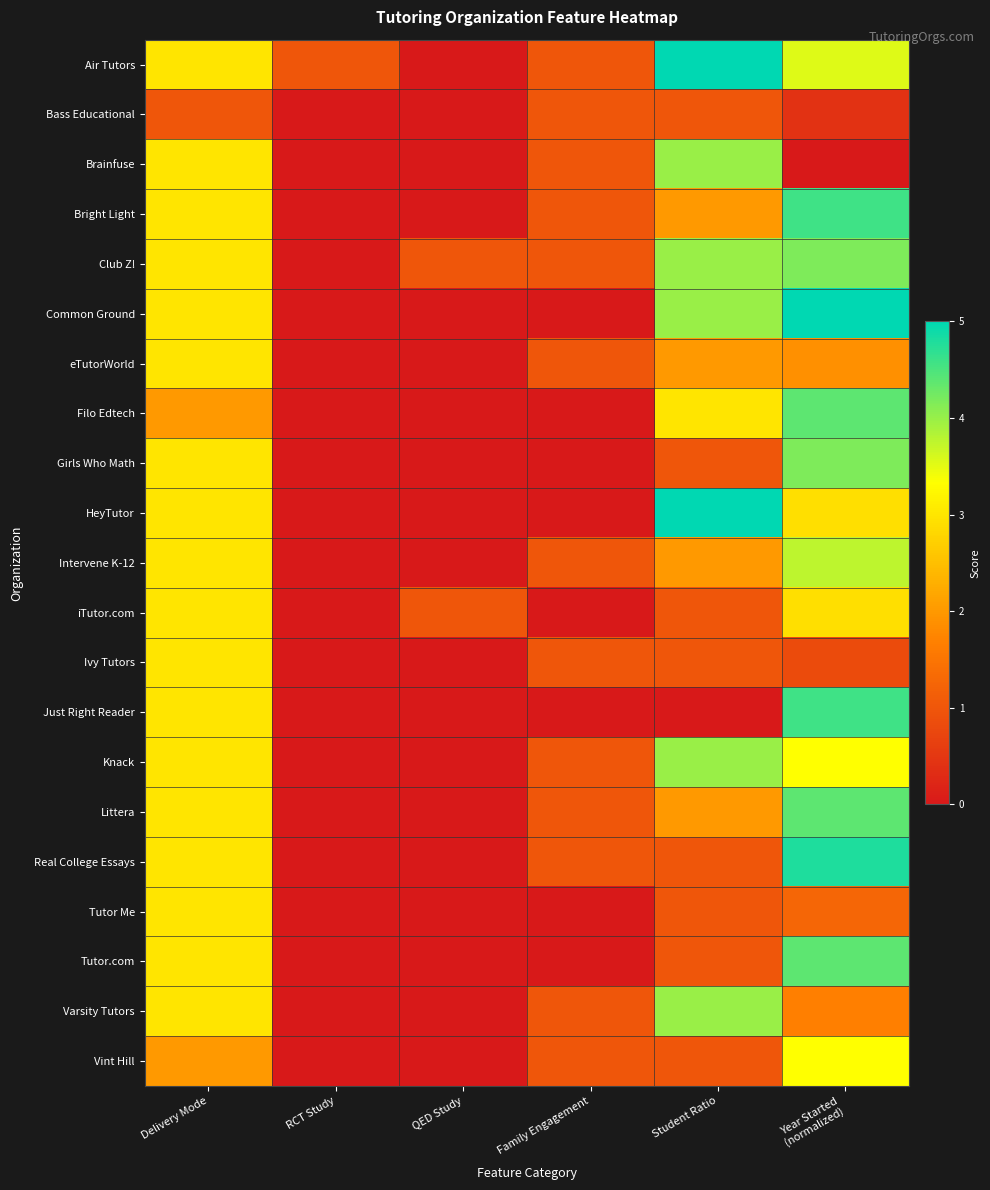

How many data points does each series have?

6